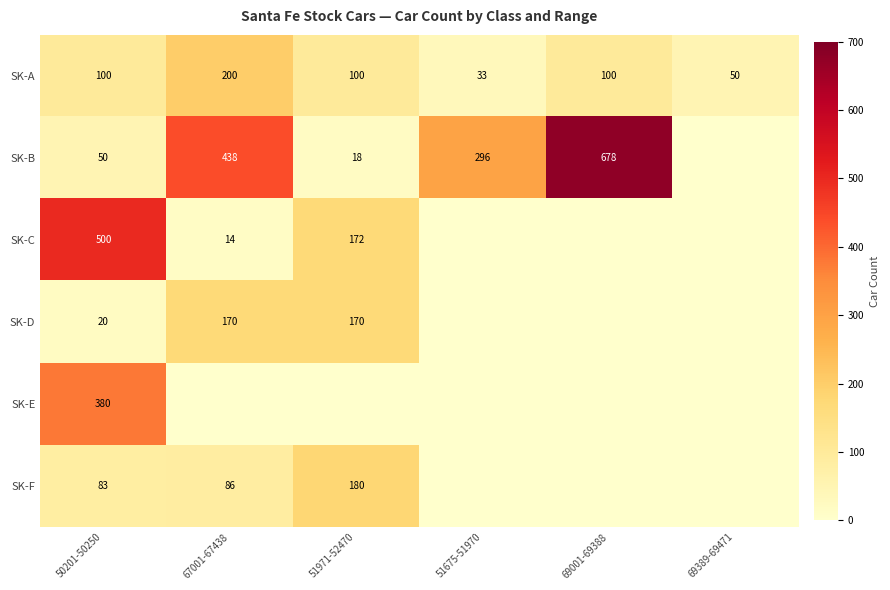

What is the total value across all series at 50201-50250?

1133